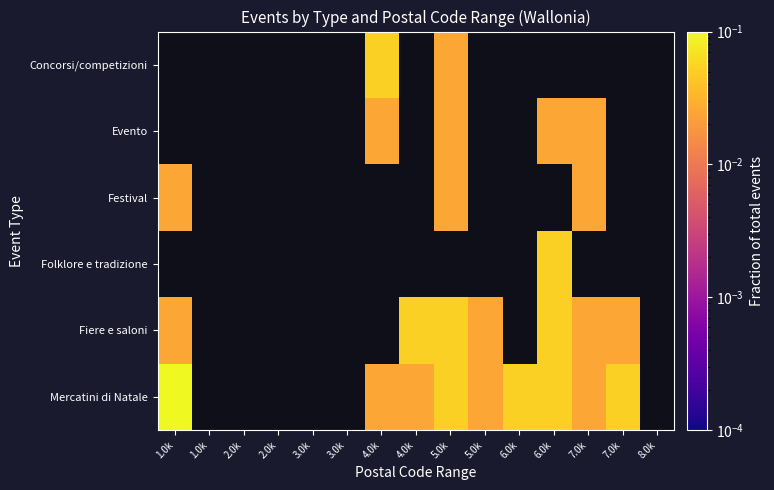

What is the greatest value displayed?

0.1